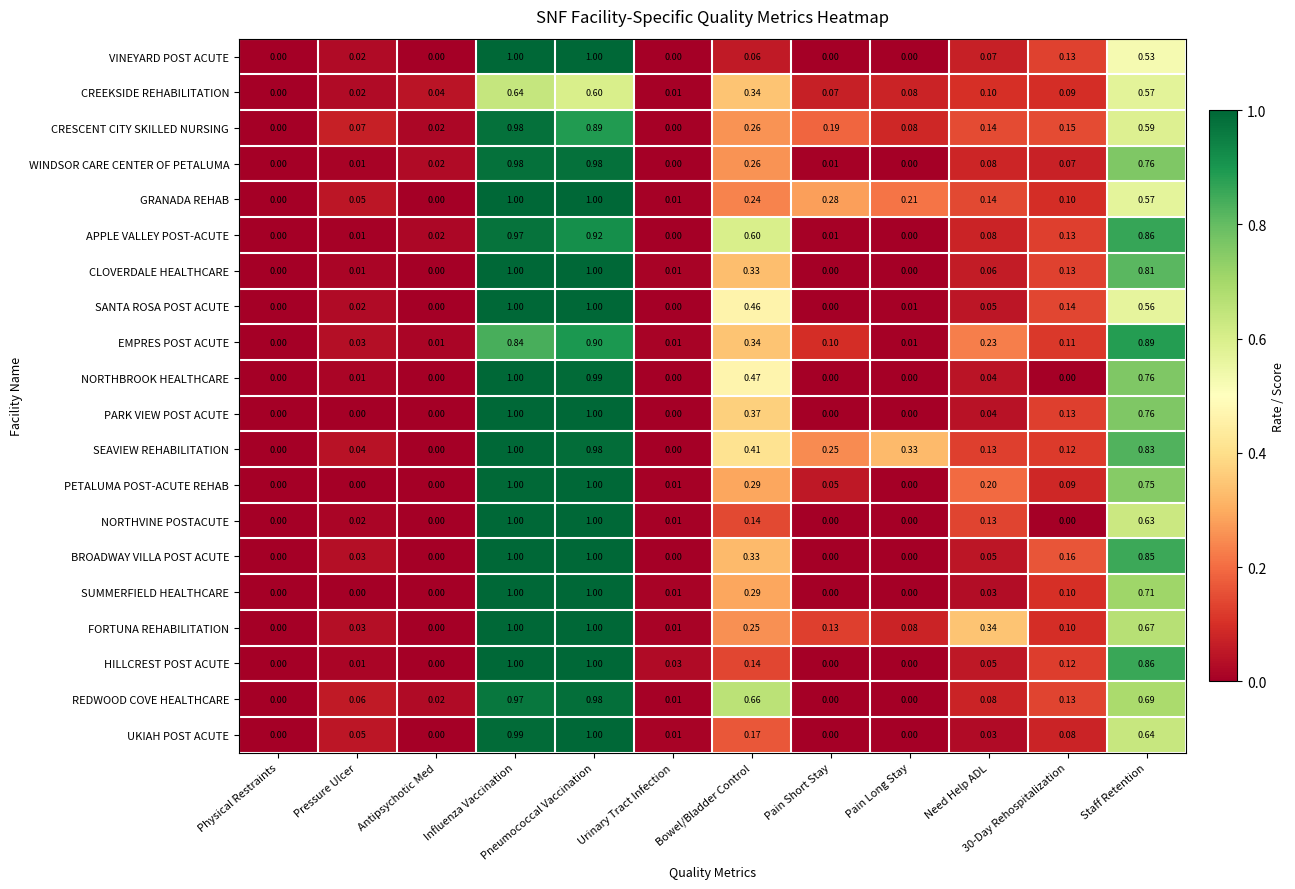

At which category is the sum across all series the highest?

Influenza Vaccination